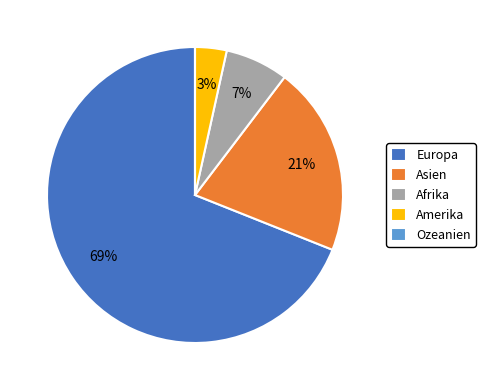

What is the largest slice in the pie chart?

Europa